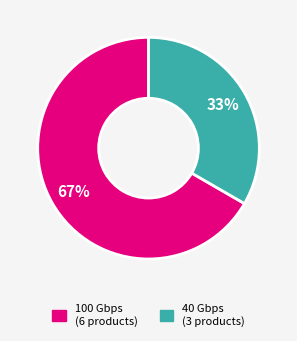

To the nearest percent, what is the average slice percentage?

50%